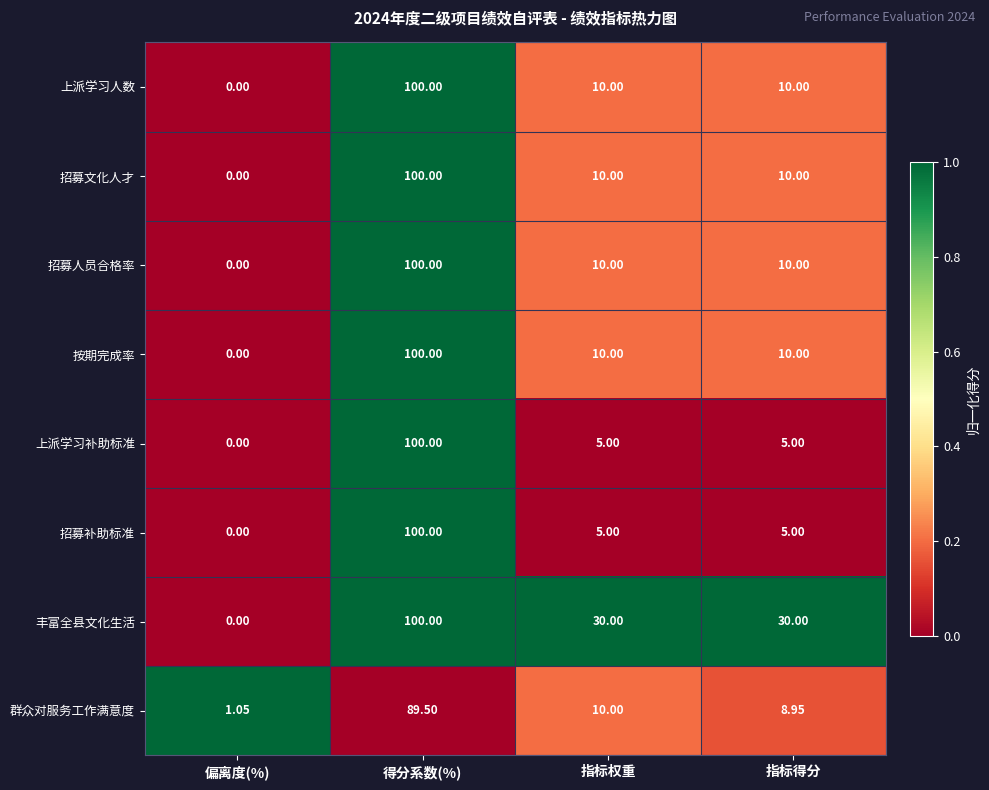

How many data points does each series have?

4